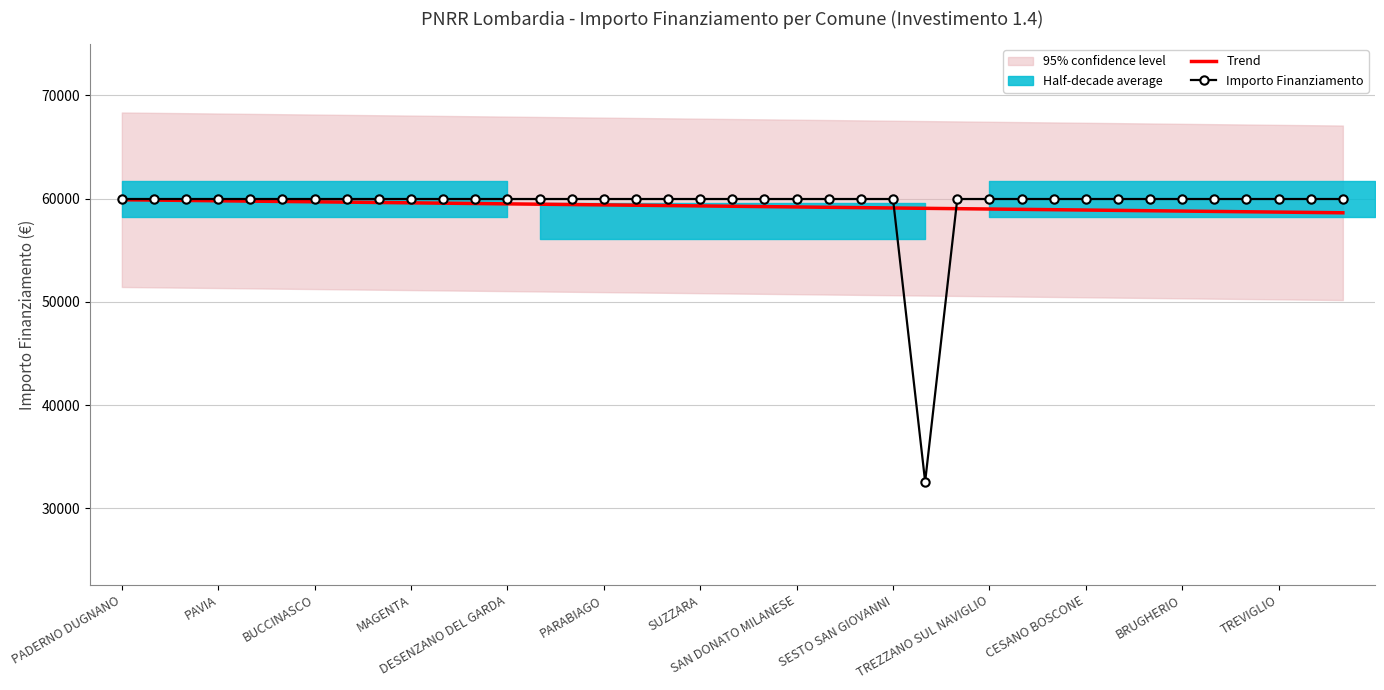

Reading left to right, extract all data points from this chart.

Trend: 59895.8	59862.6	59829.3	59796.0	59762.8	59729.5	59696.3	59663.0	59629.8	59596.5	59563.3	59530.0	59496.8	59463.5	59430.3	59397.0	59363.8	59330.5	59297.3	59264.0	59230.8	59197.5	59164.3	59131.0	59097.8	59064.5	59031.3	58998.0	58964.8	58931.5	58898.3	58865.0	58831.8	58798.5	58765.3	58732.0	58698.8	58665.5	58632.2
Importo Finanziamento: 59966.0	59966.0	59966.0	59966.0	59966.0	59966.0	59966.0	59966.0	59966.0	59966.0	59966.0	59966.0	59966.0	59966.0	59966.0	59966.0	59966.0	59966.0	59966.0	59966.0	59966.0	59966.0	59966.0	59966.0	59966.0	32589.0	59966.0	59966.0	59966.0	59966.0	59966.0	59966.0	59966.0	59966.0	59966.0	59966.0	59966.0	59966.0	59966.0